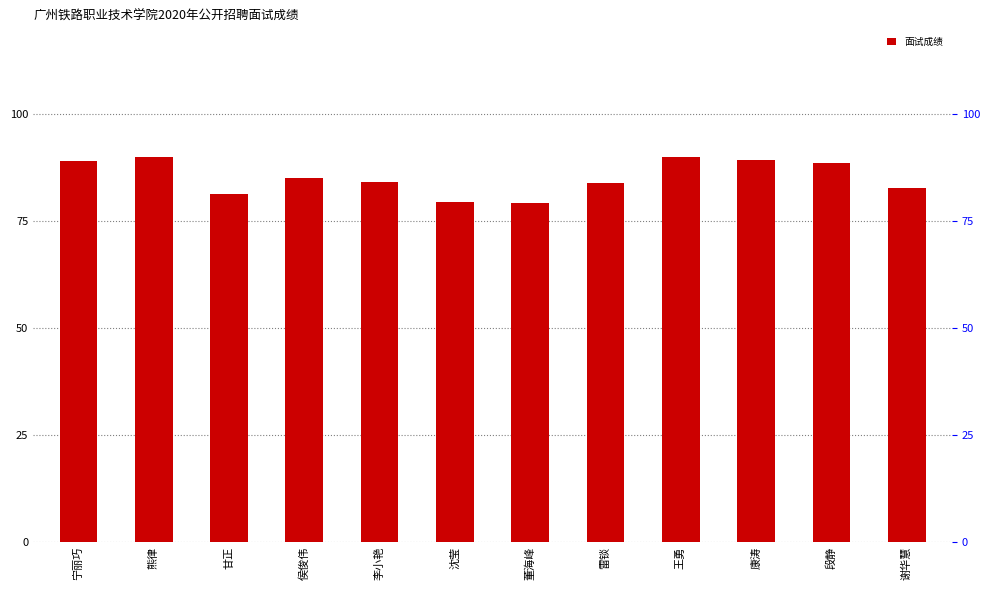

What position from the right is 沈莹?

7